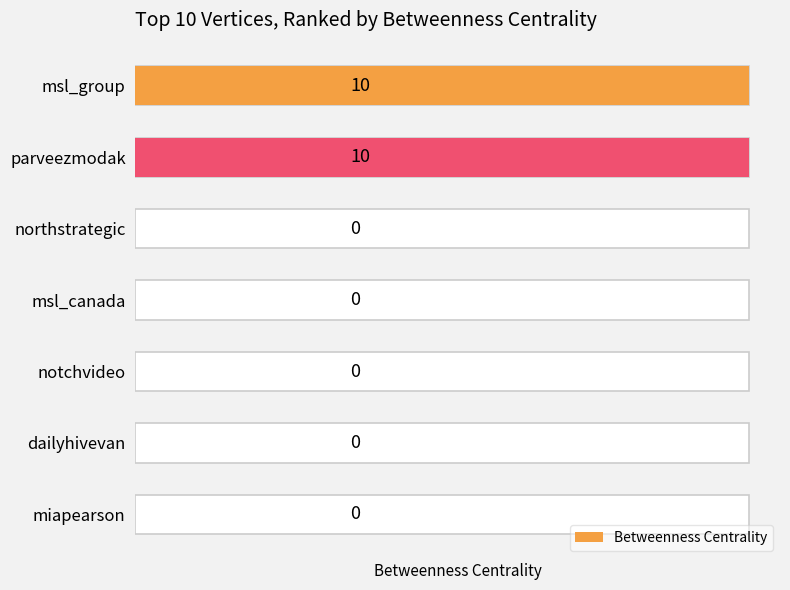

Rank the categories by value from lowest to highest.

northstrategic, msl_canada, notchvideo, dailyhivevan, miapearson, msl_group, parveezmodak